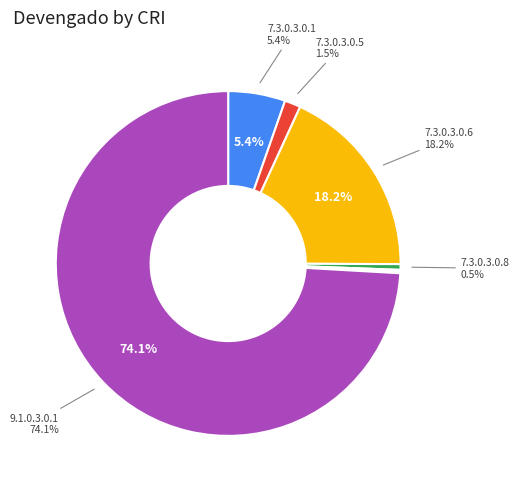

What is the total percentage of 7.3.0.3.0.1 and 7.3.0.3.0.5?

6.9%